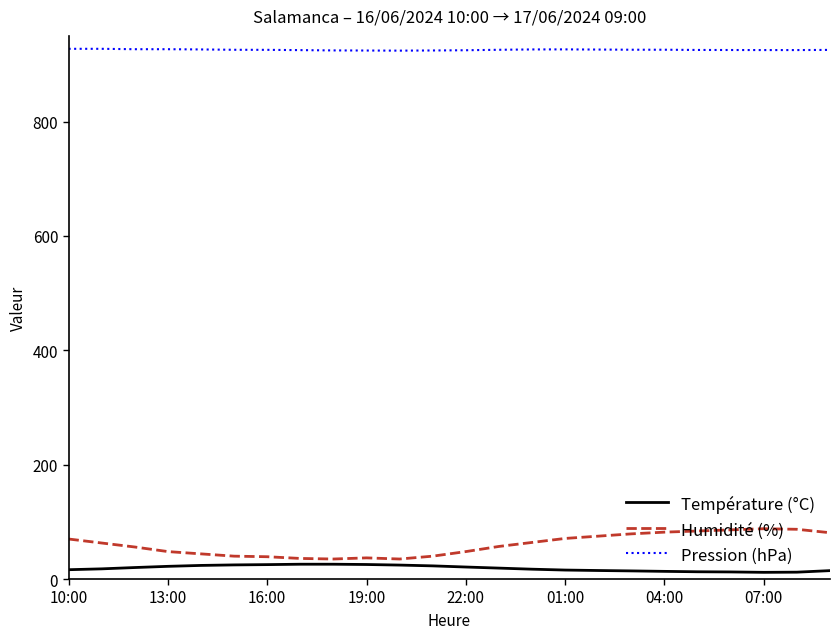

What is the sum of all Température (°C) values?

453.7